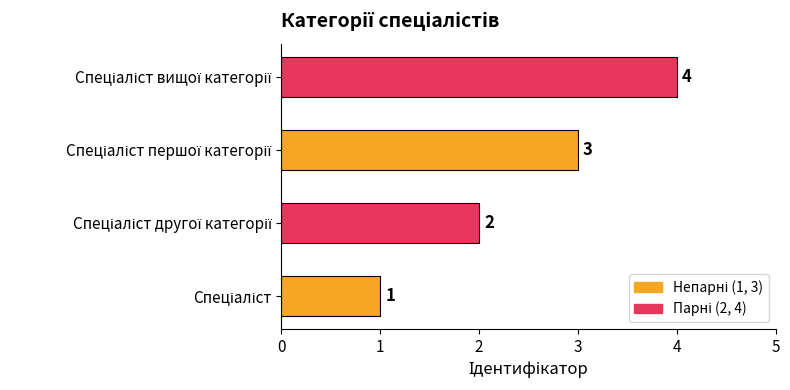

What is the sum of all values?

10